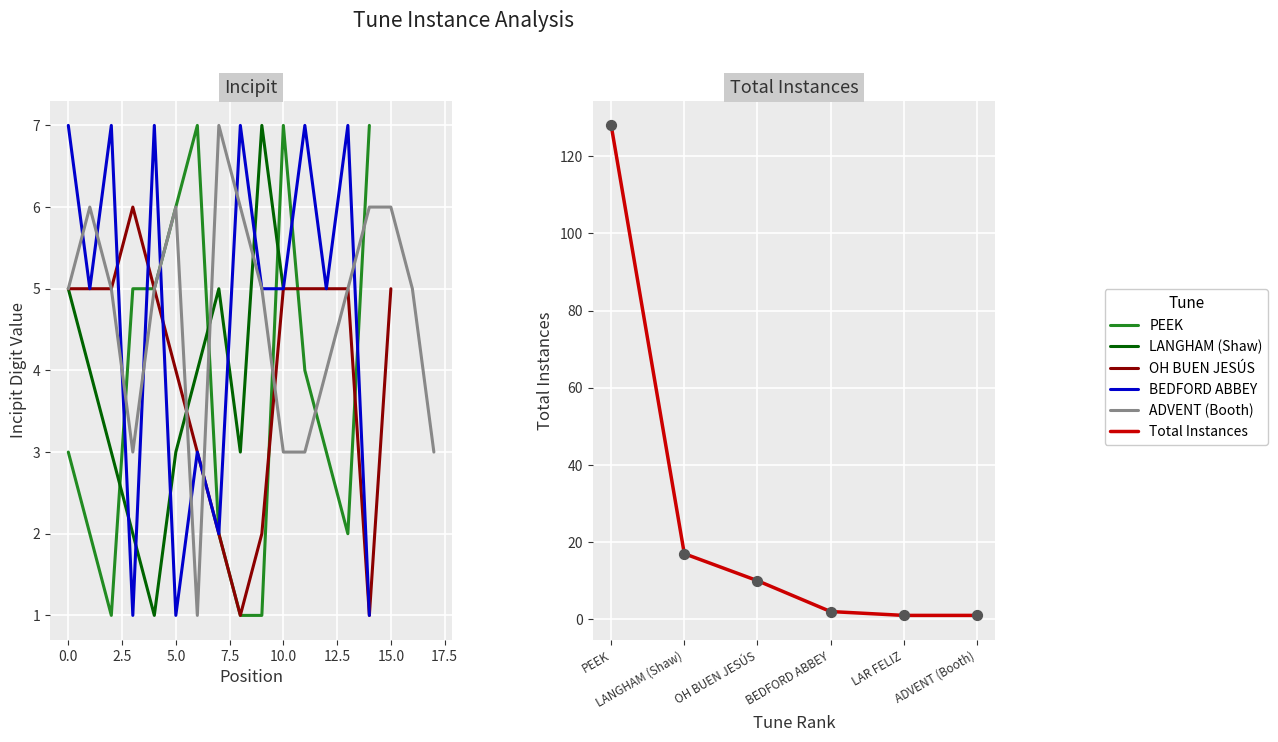

What is the ratio of the value at ADVENT (Booth) to the value at LANGHAM (Shaw)?

0.1